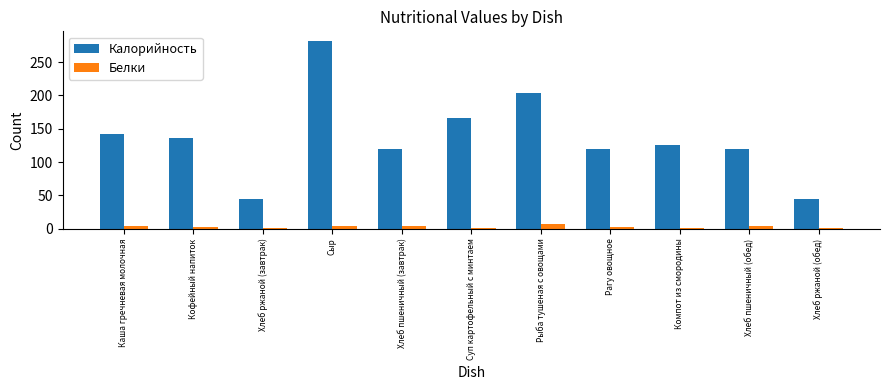

What is the difference between the second highest and second lowest values in the Калорийность series?

159